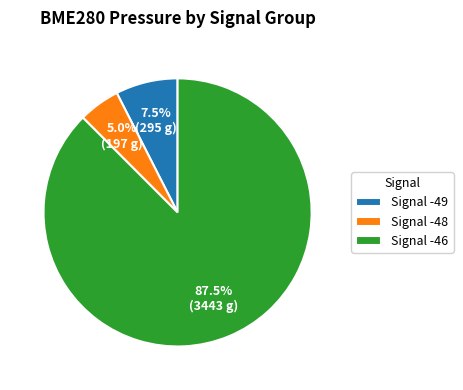

Which has a higher value, Signal -49 or Signal -46?

Signal -46